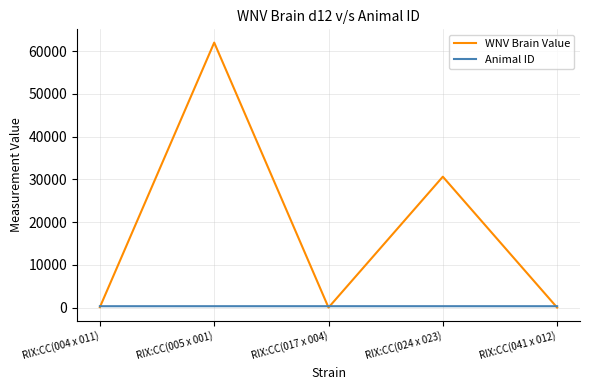

List the series in order of their peak value, highest first.

WNV Brain Value, Animal ID